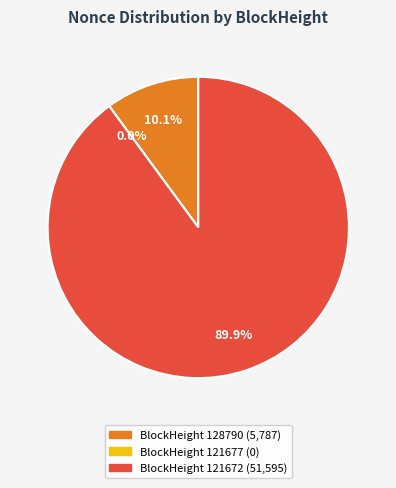

Is there a majority slice in this chart?

Yes